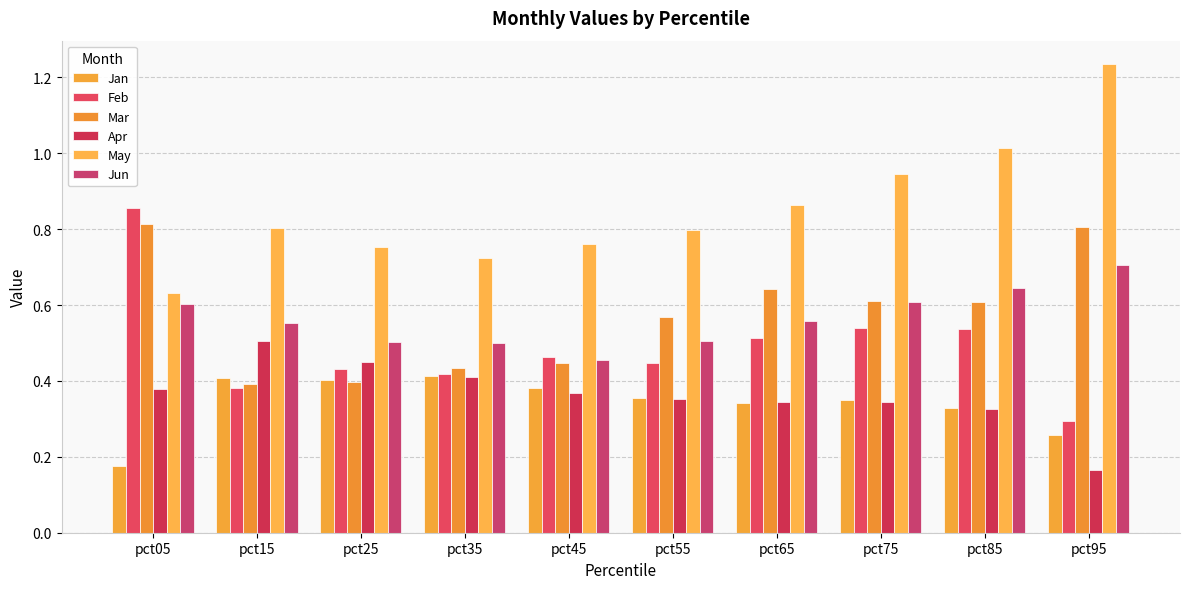

Does the chart contain stacked bars?

No